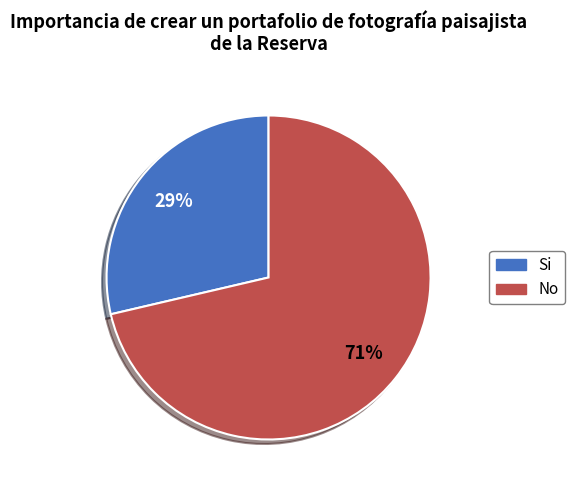

To the nearest percent, what is the average slice percentage?

50%